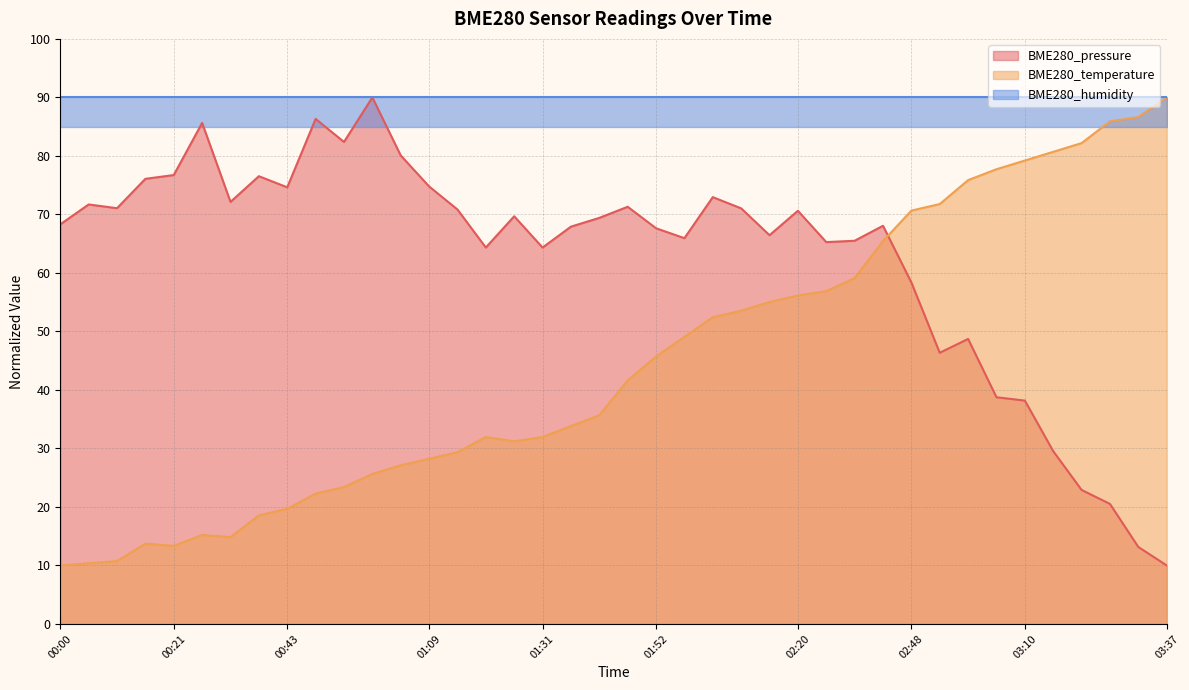

Is it true that BME280_pressure equals 68.3 at 00:00?

True